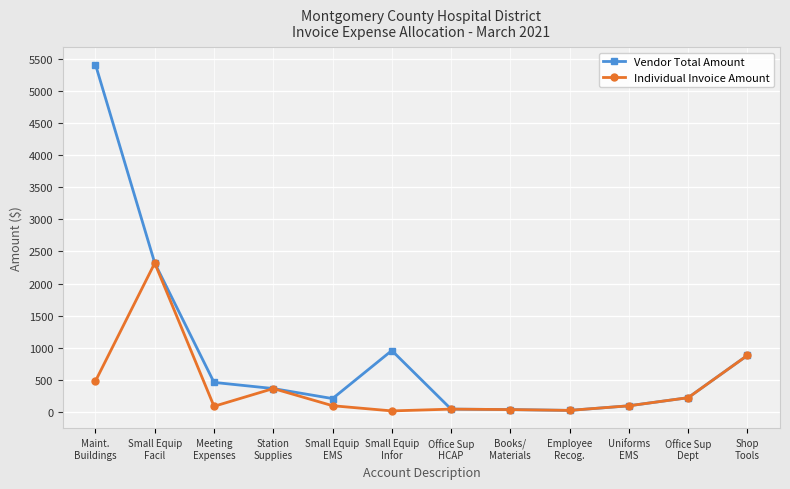

Which series has the largest range (max minus min)?

Vendor Total Amount